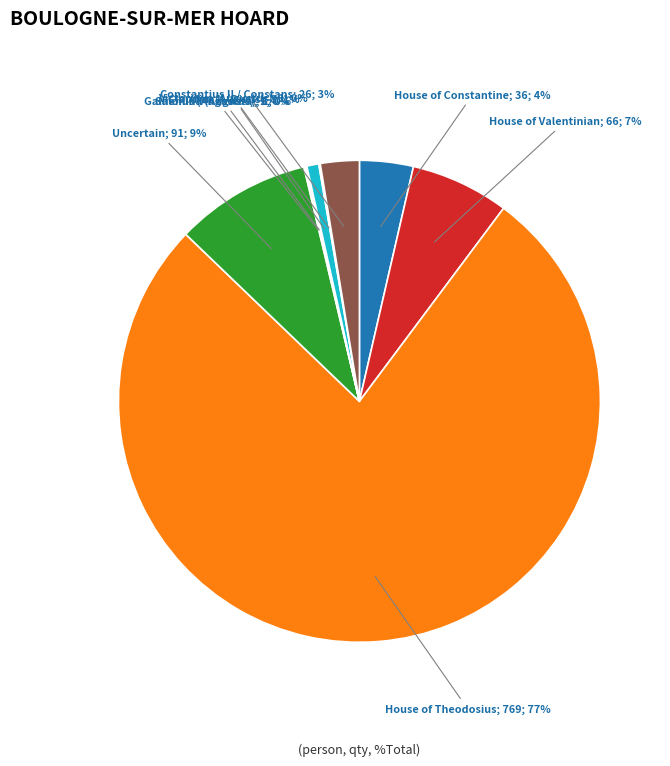

To the nearest percent, what is the average slice percentage?

11%